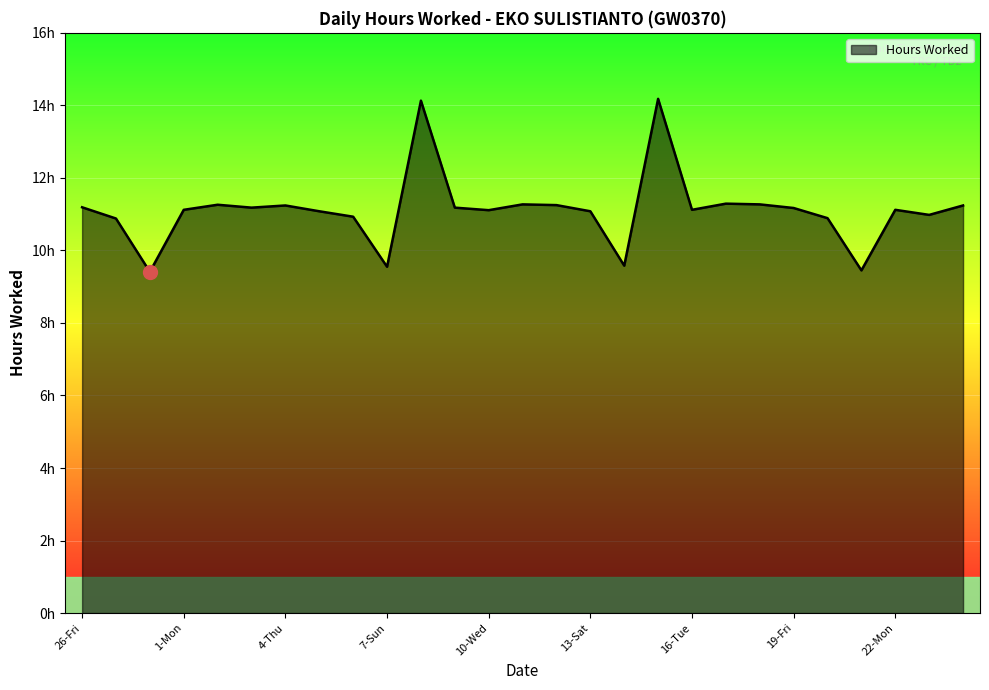

Reading left to right, transcribe all the data shown in this chart.

11.2	10.9	9.4	11.1	11.3	11.2	11.2	11.1	10.9	9.6	14.1	11.2	11.1	11.3	11.2	11.1	9.6	14.2	11.1	11.3	11.3	11.2	10.9	9.4	11.1	11.0	11.2